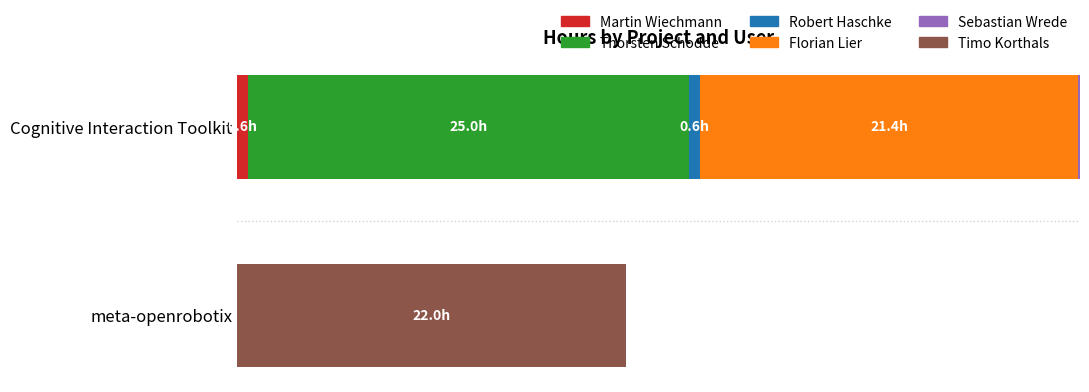

Which series has the widest spread of values?

Thorsten Schodde